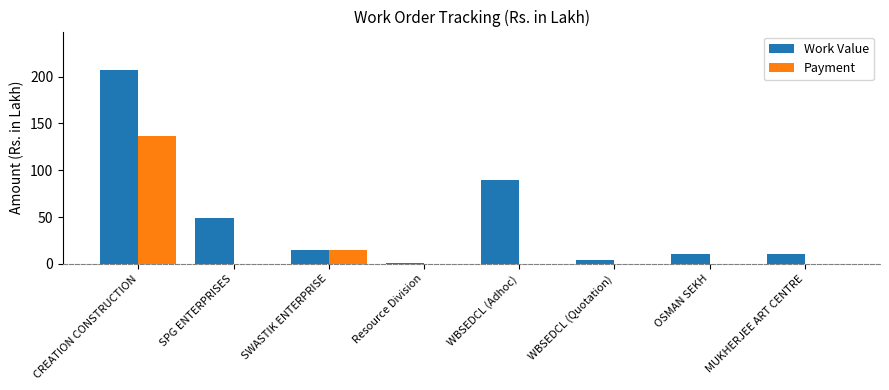

Which series has the largest total across all categories?

Work Value